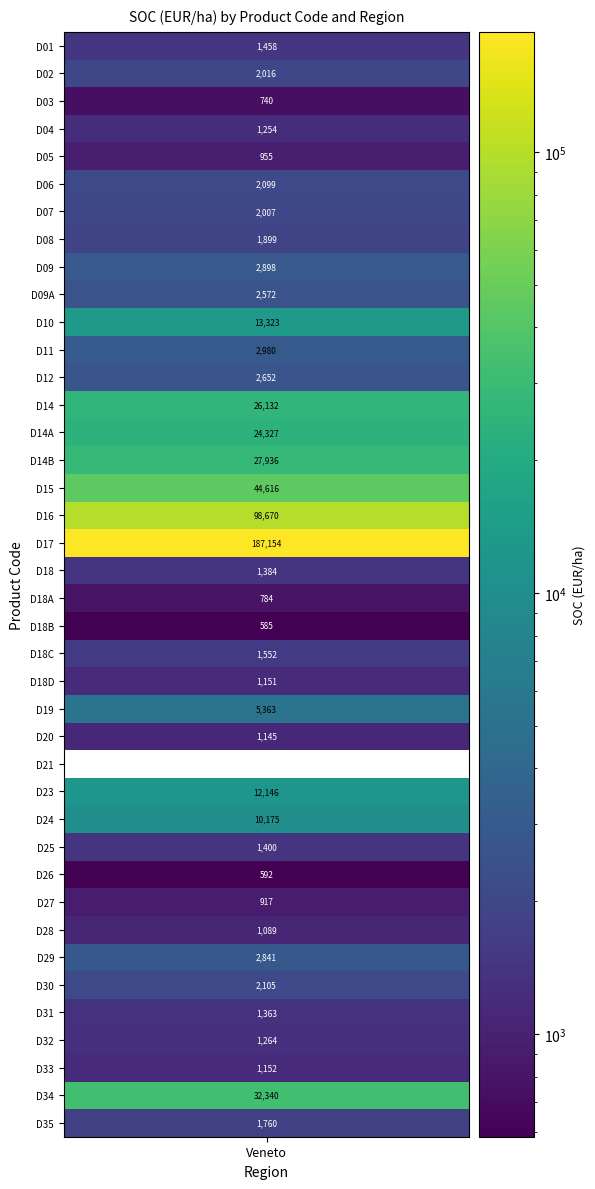

Between D27 and D05, which is larger?

D05